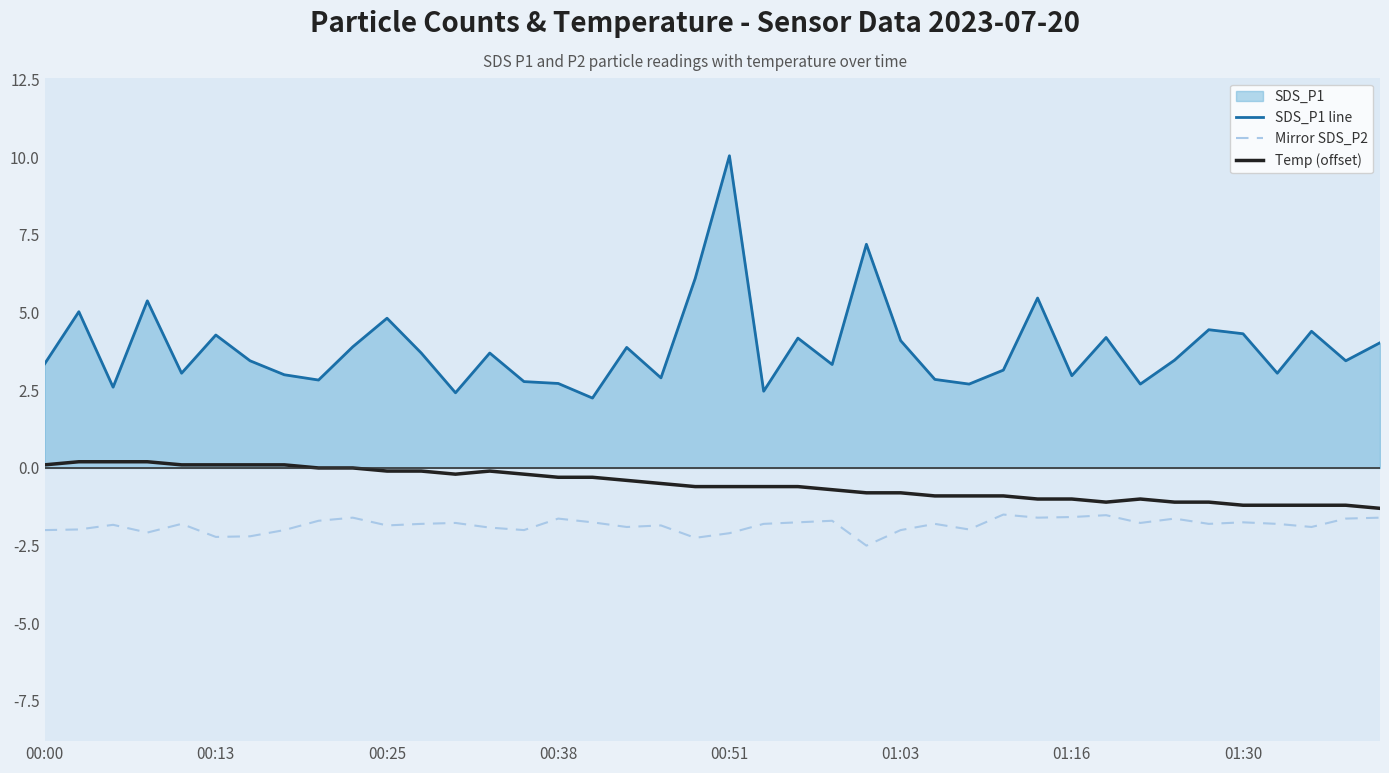

Which series has the largest total across all categories?

SDS_P1 line